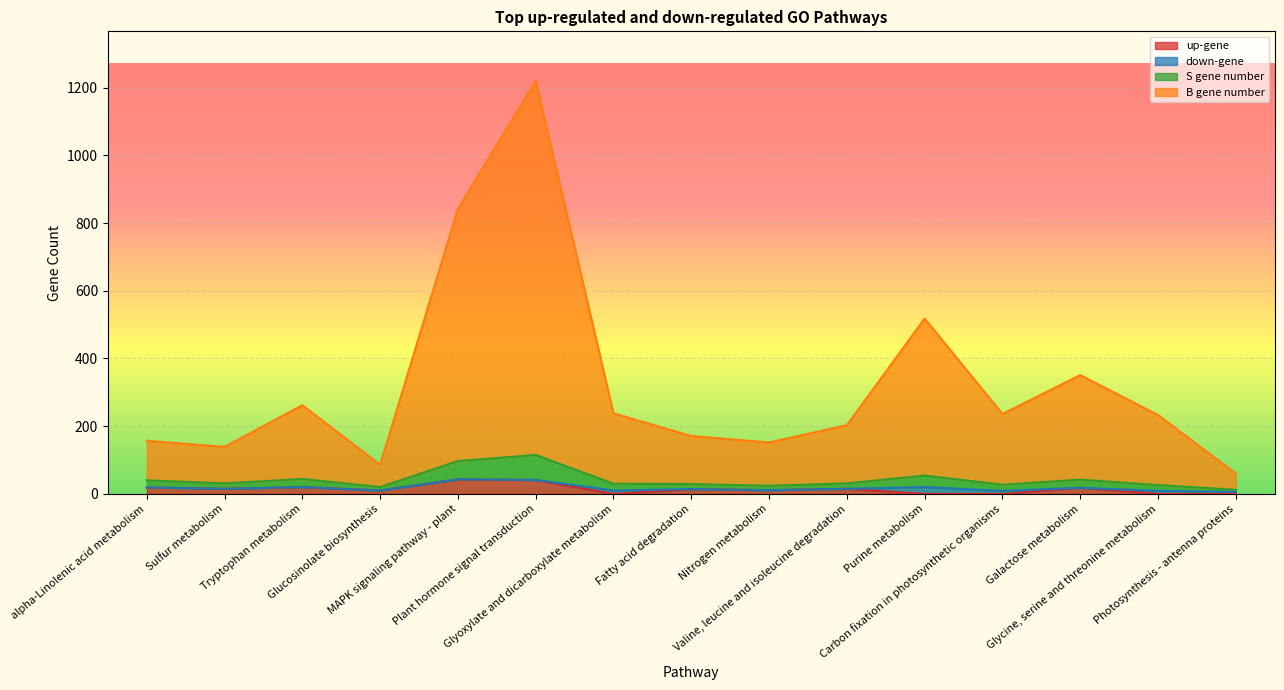

Does the chart display data point markers on the line(s)?

No